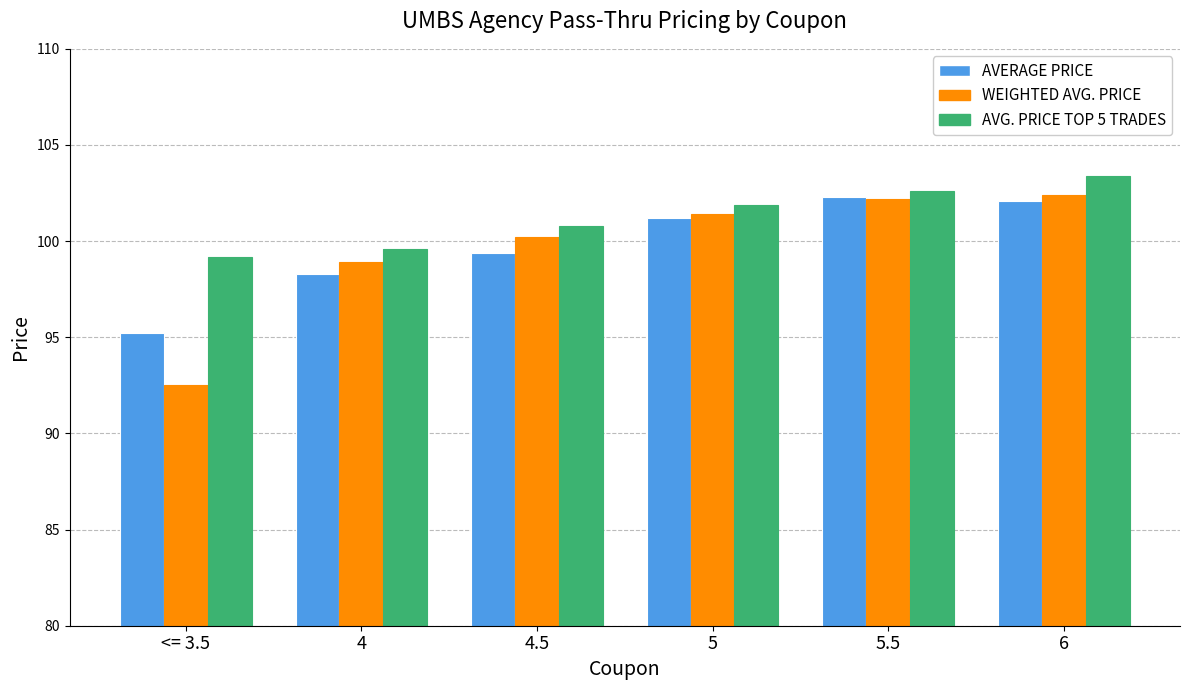

What is the difference between the highest and lowest values at 5?

0.7